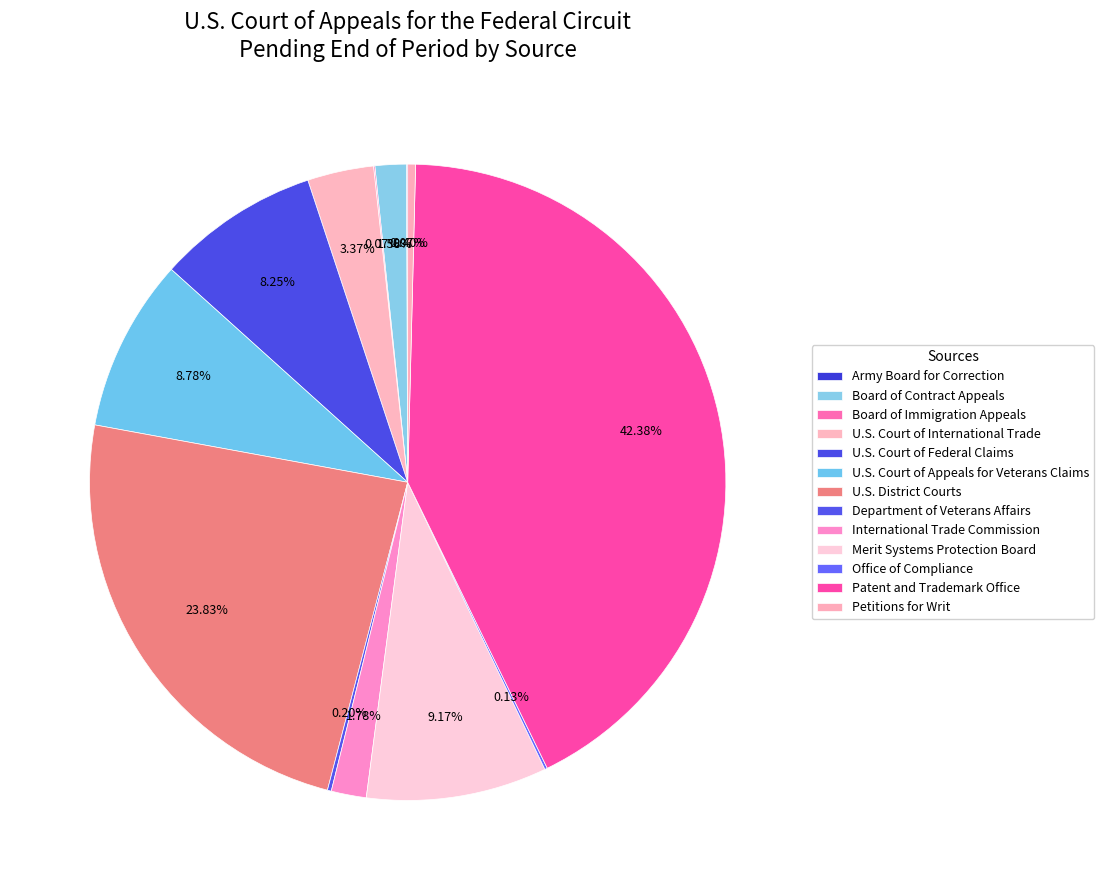

Does any single category account for the majority?

No